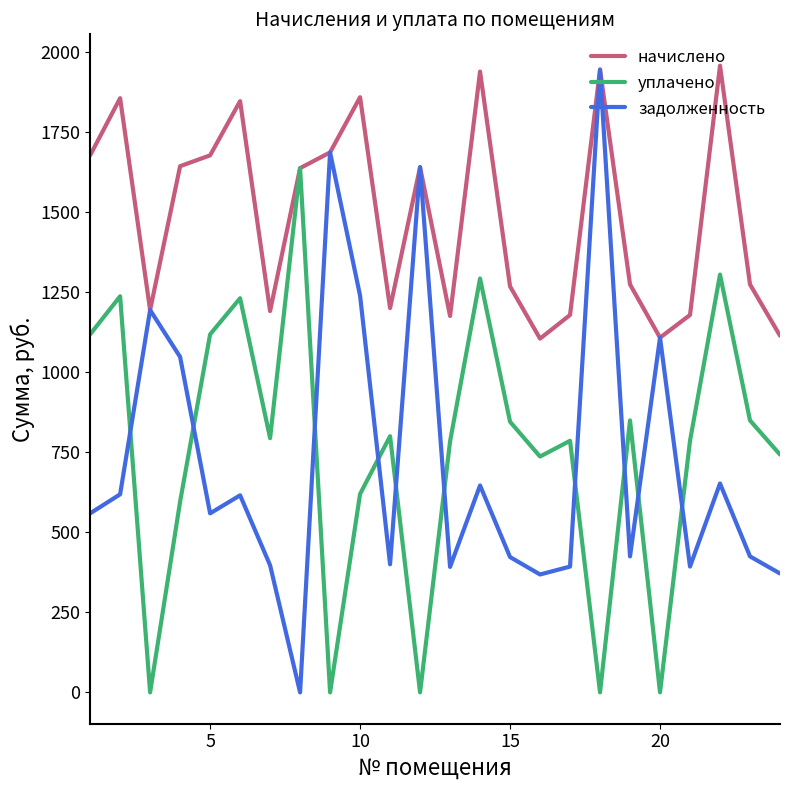

What is the maximum value shown in the chart?

1957.6